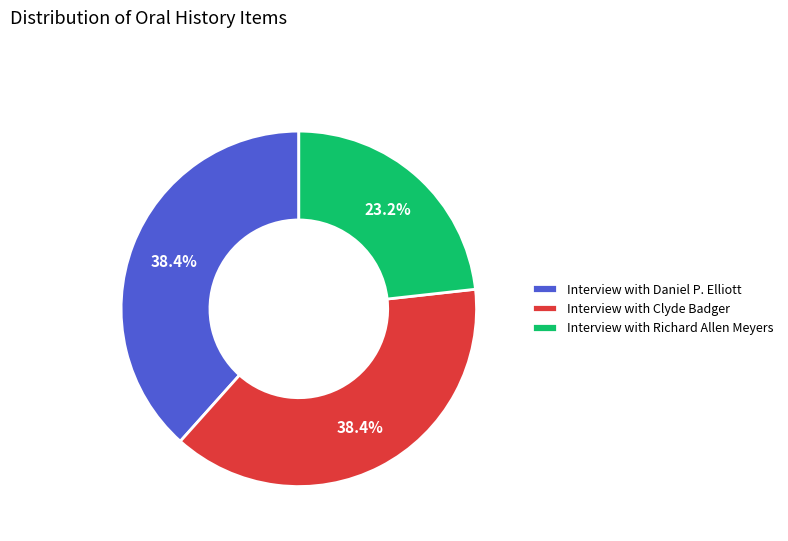

Is it true that Interview with Daniel P. Elliott is 38% of the pie?

True